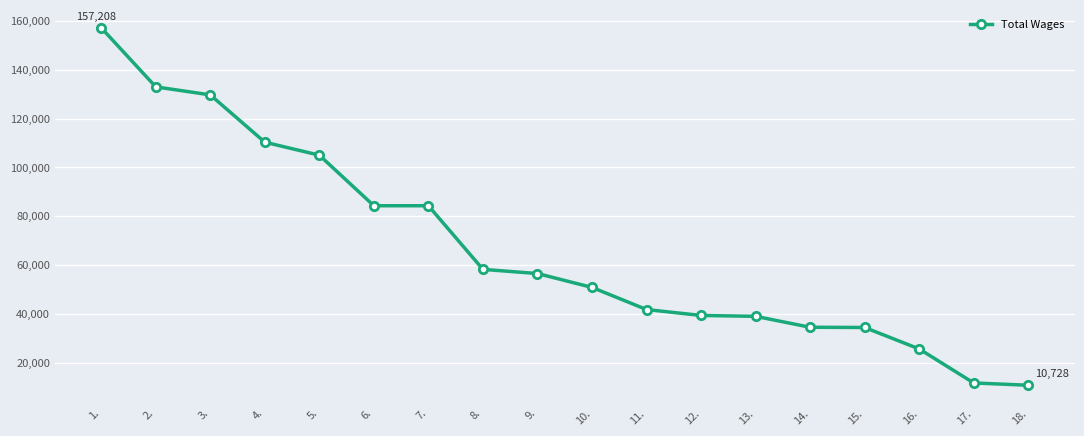

How many distinct data groups are displayed?

1